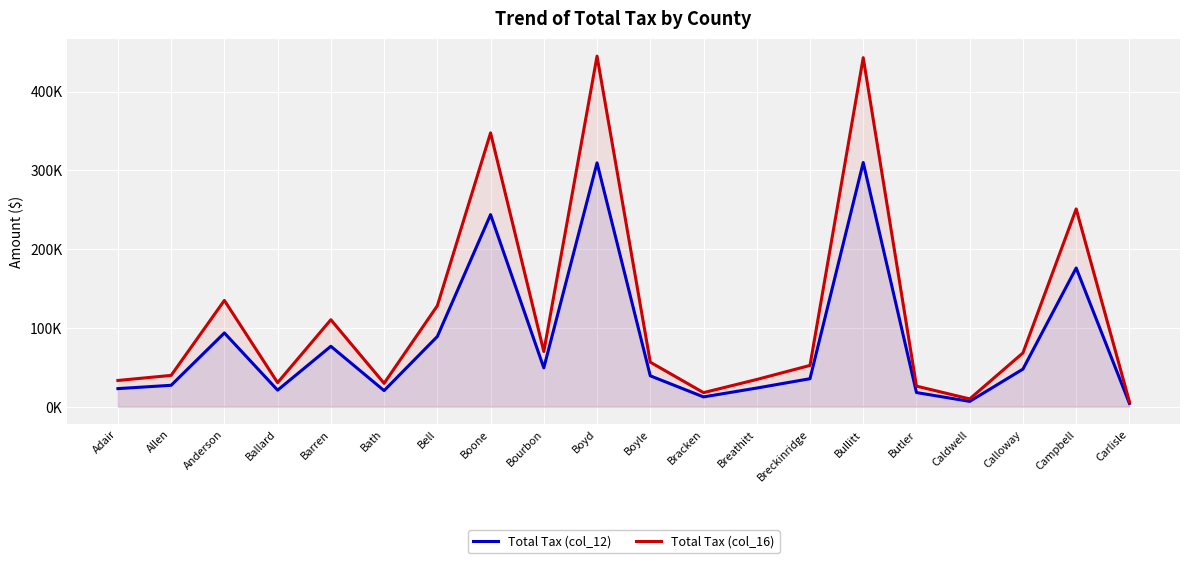

Rank the series by their average value, from lowest to highest.

Total Tax (col_12), Total Tax (col_16)